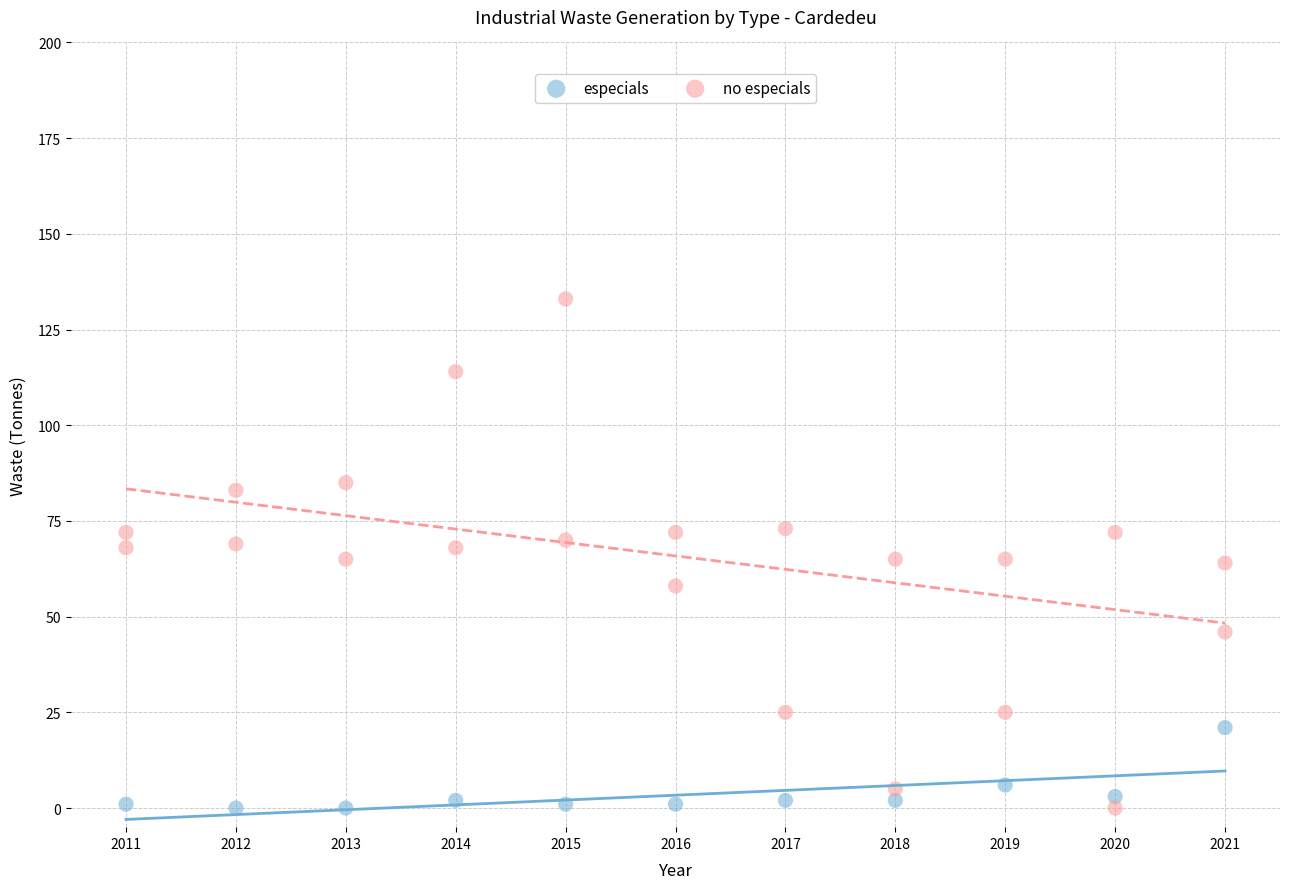

Which series reaches the maximum Y coordinate?

no especials